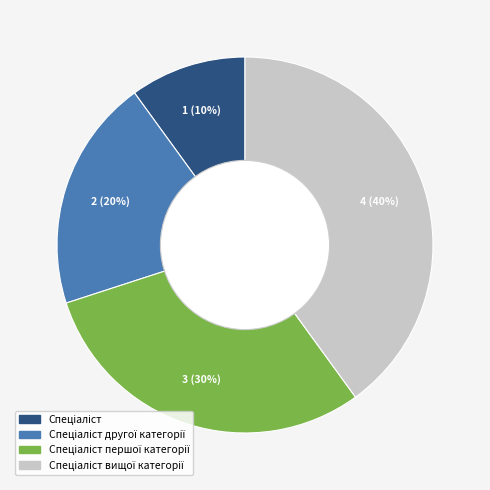

Does any single category account for the majority?

No